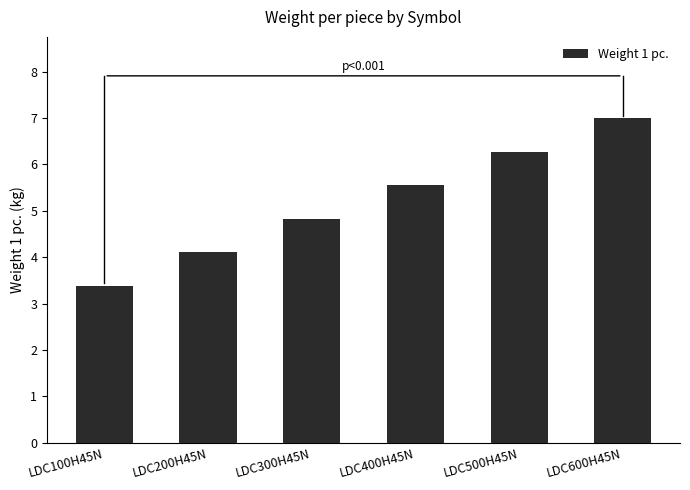

What is the label of the 1st bar from the right?

LDC600H45N